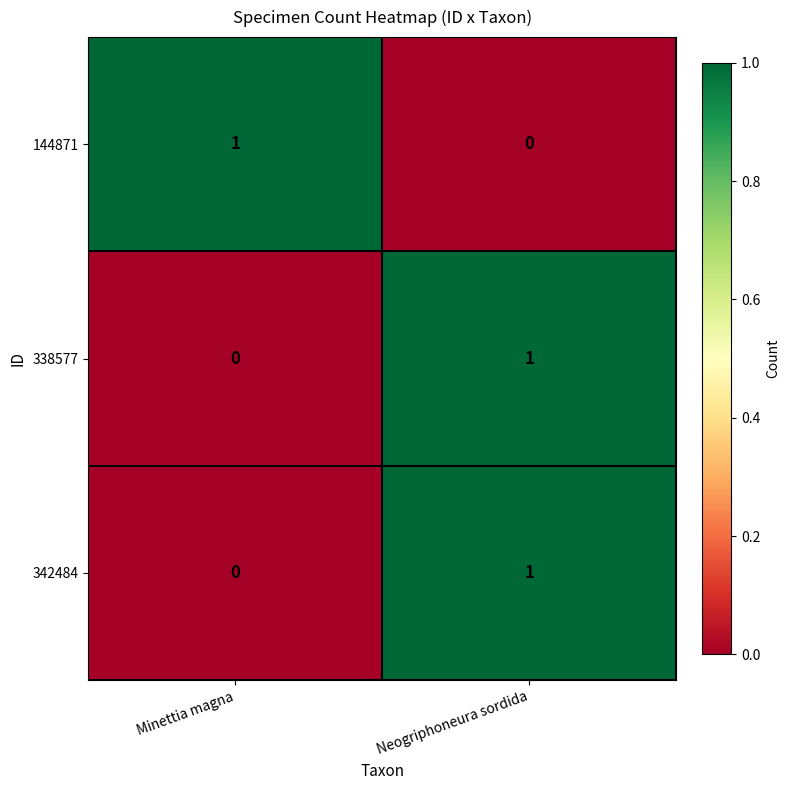

What is the spread (max minus min) of values at Minettia magna?

1